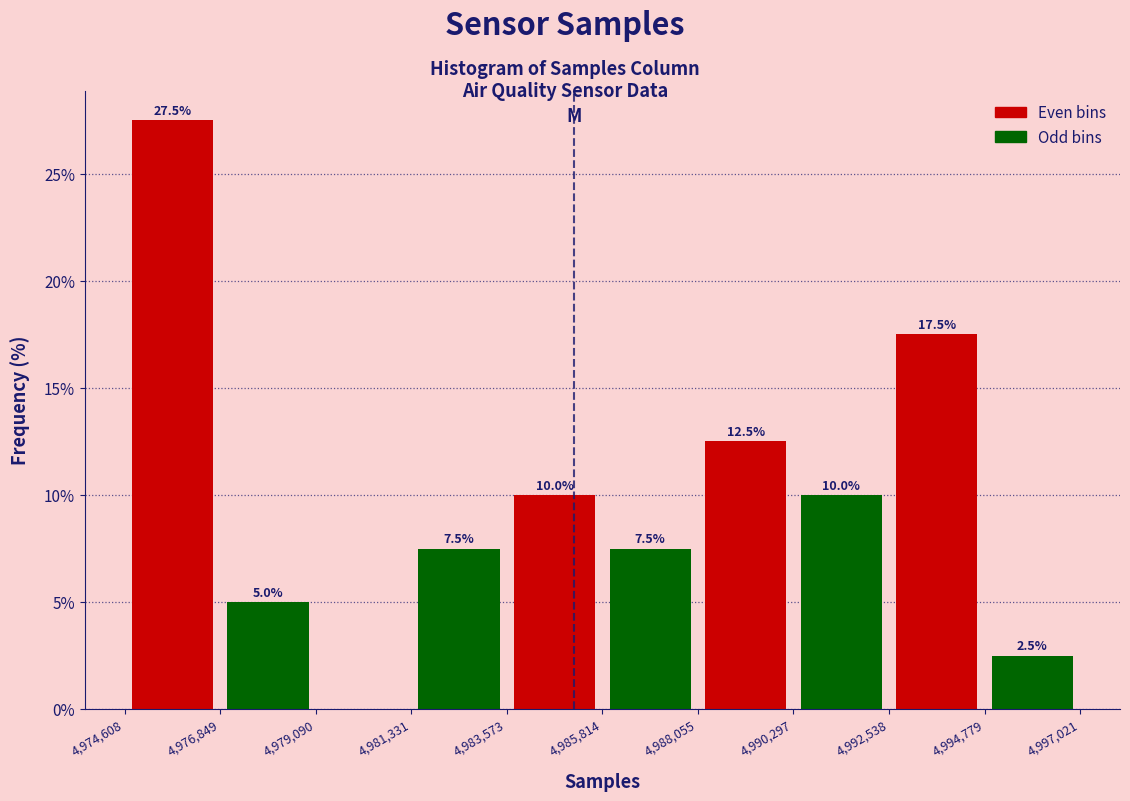

Over which range of the x-axis is the bar tallest?

4,974,608 to 4,976,849